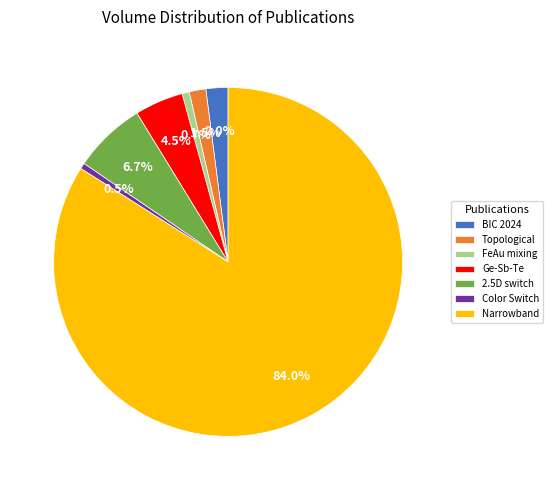

What percentage is NOT represented by Color Switch?

99.5%